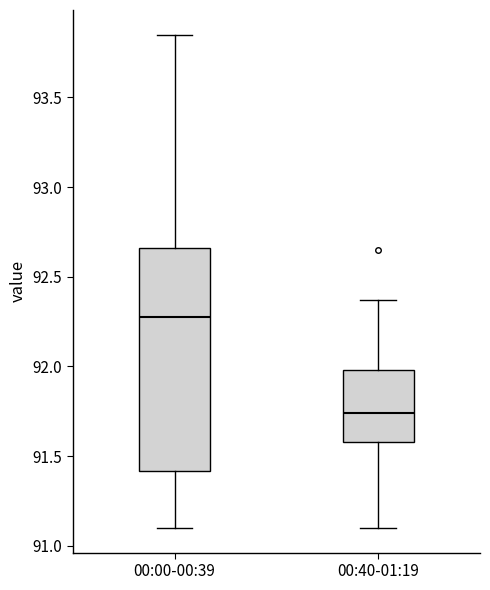

Where does the median line of the box for 00:00-00:39 sit on the y-axis? The values are not printed on the chart, so give them approximately, as read against the axis.

92.30